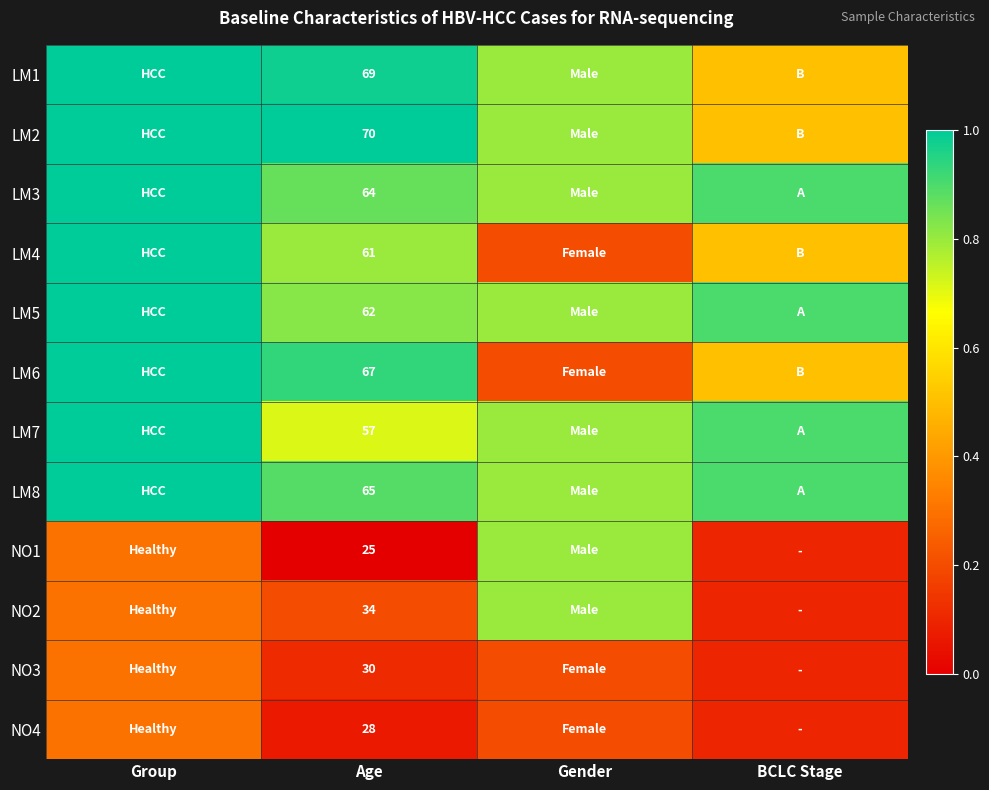

Is it true that LM7 equals 88.8 at Age?

False